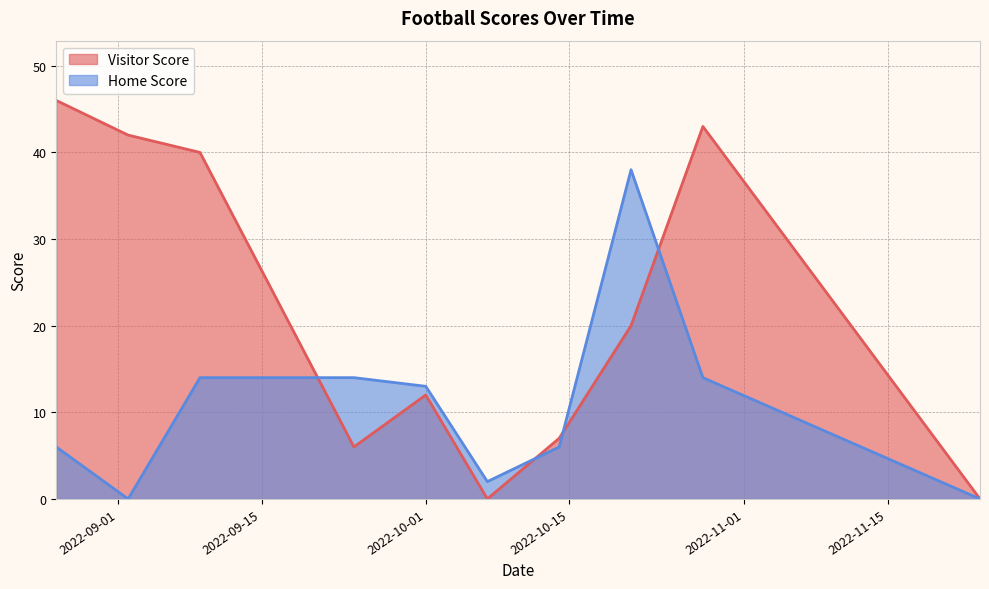

Reading left to right, extract all data points from this chart.

Home Score: 6	0	14	14	13	2	6	38	14	0
Visitor Score: 46	42	40	6	12	0	7	20	43	0